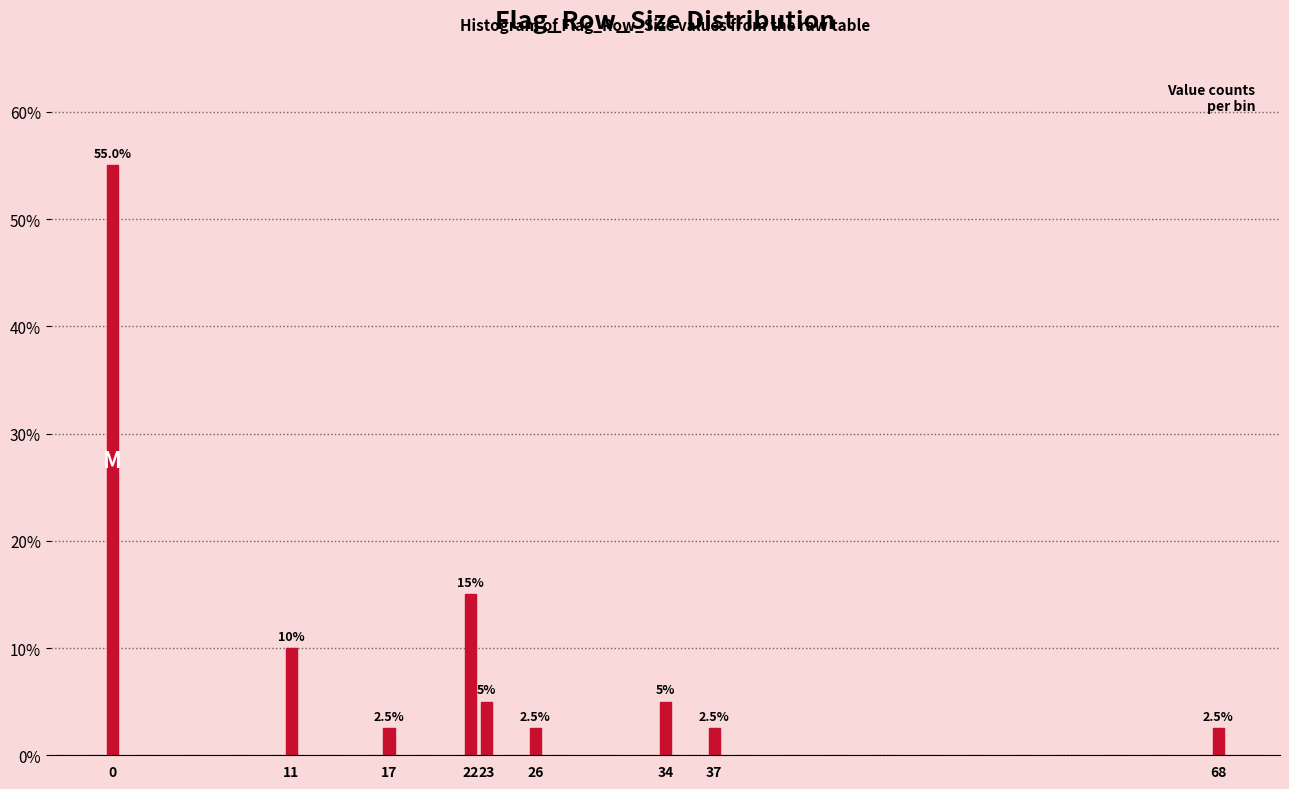

Reading left to right, what are all the values shown in this chart?

55.0	10.0	2.5	15.0	5.0	2.5	5.0	2.5	2.5